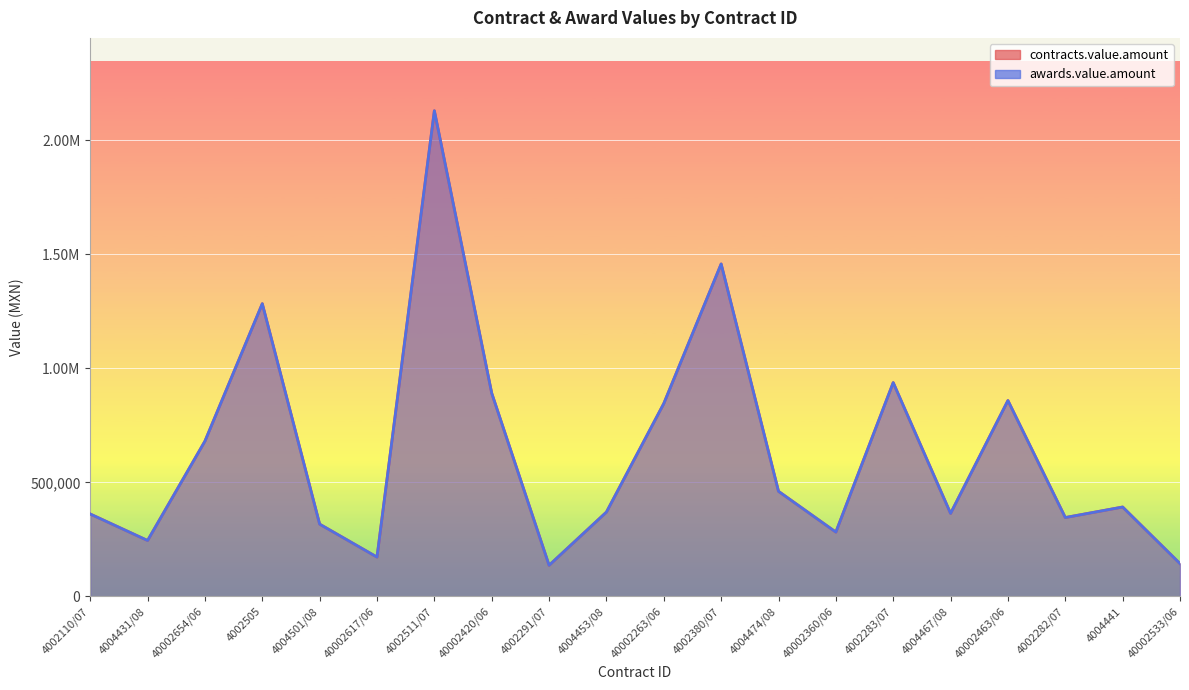

Where is the first local minimum for contracts.value.amount?

4004431/08